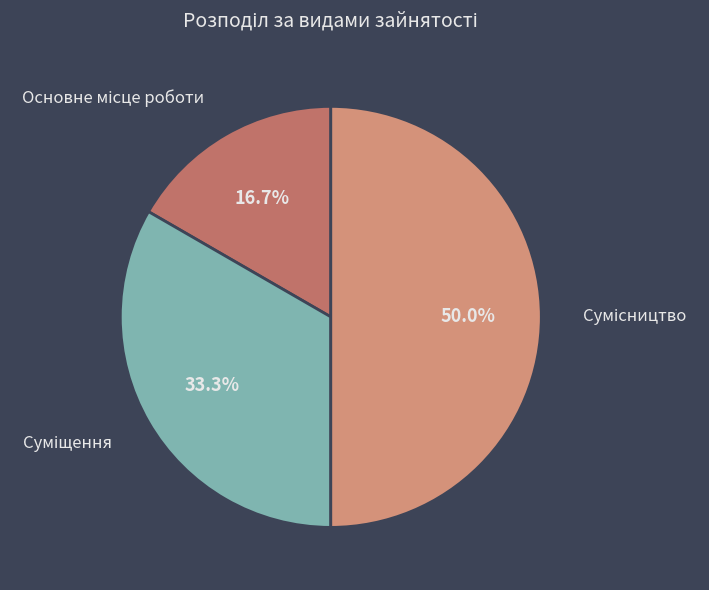

The Основне місце роботи slice represents 6% of the pie. True or false?

False